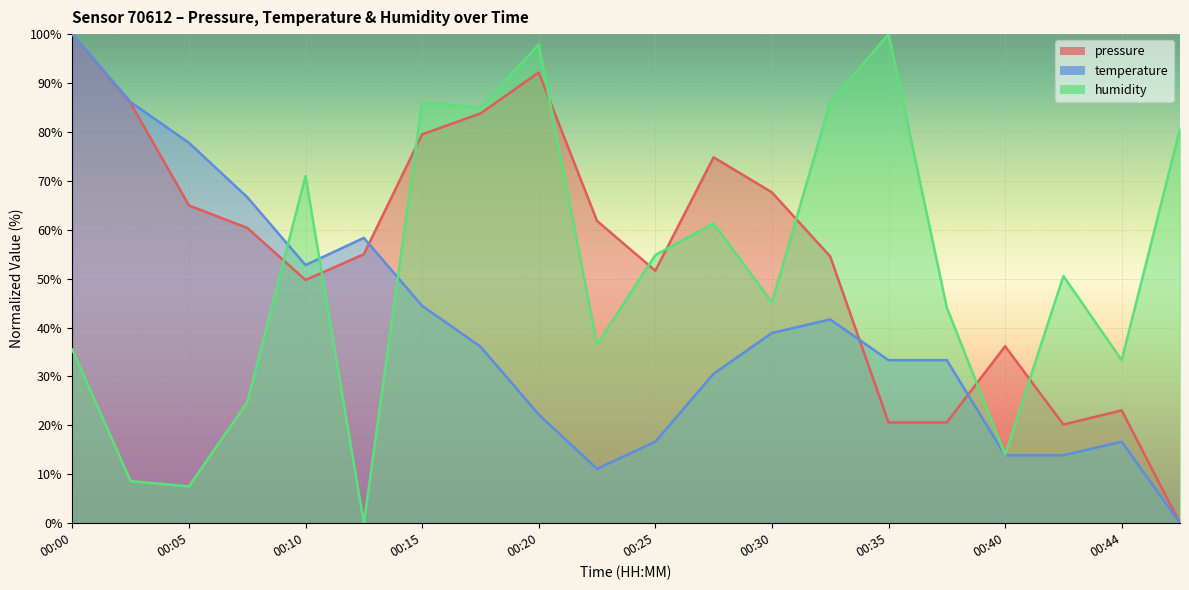

Rank the series by their average value, from highest to lowest.

pressure, humidity, temperature